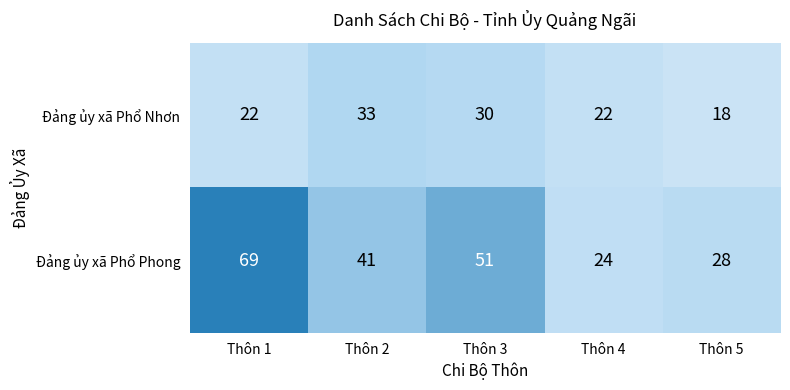

Is it true that Đảng ủy xã Phổ Nhơn equals 30 at Thôn 3?

True